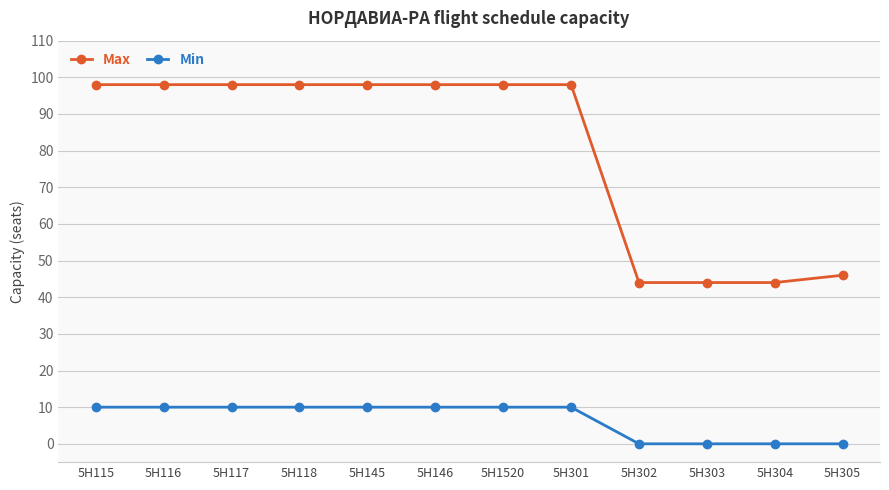

True or false: Max and Min intersect in this chart.

False